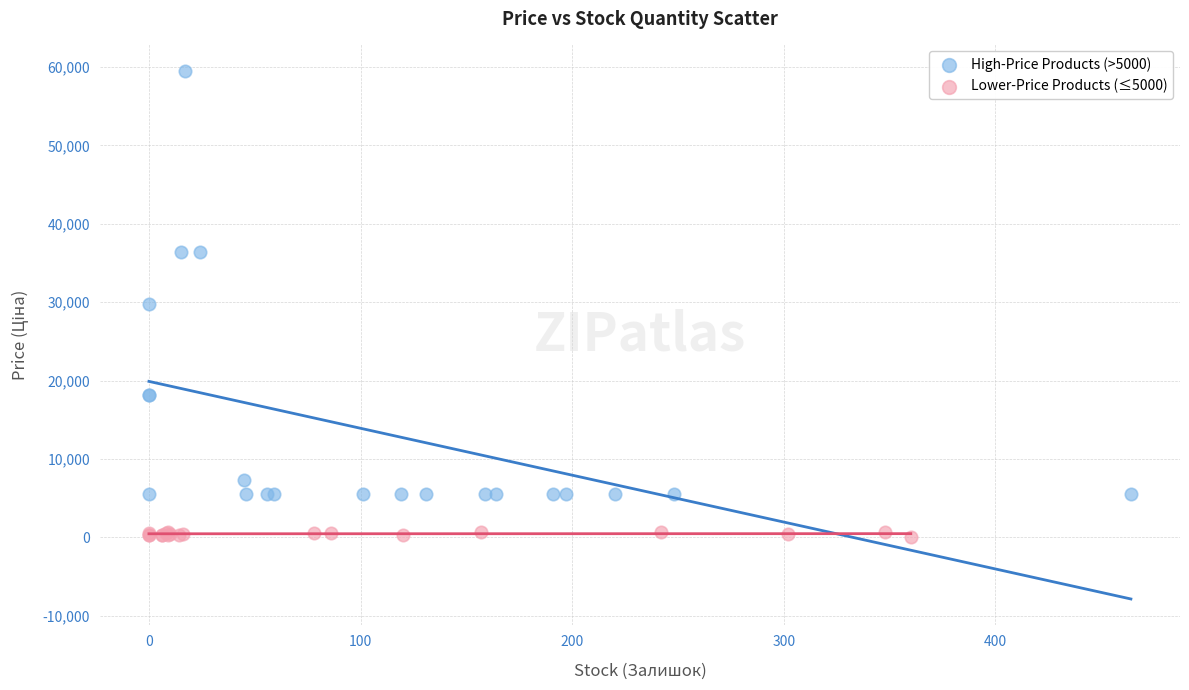

Which series reaches the minimum Y coordinate?

Lower-Price Products (≤5000)